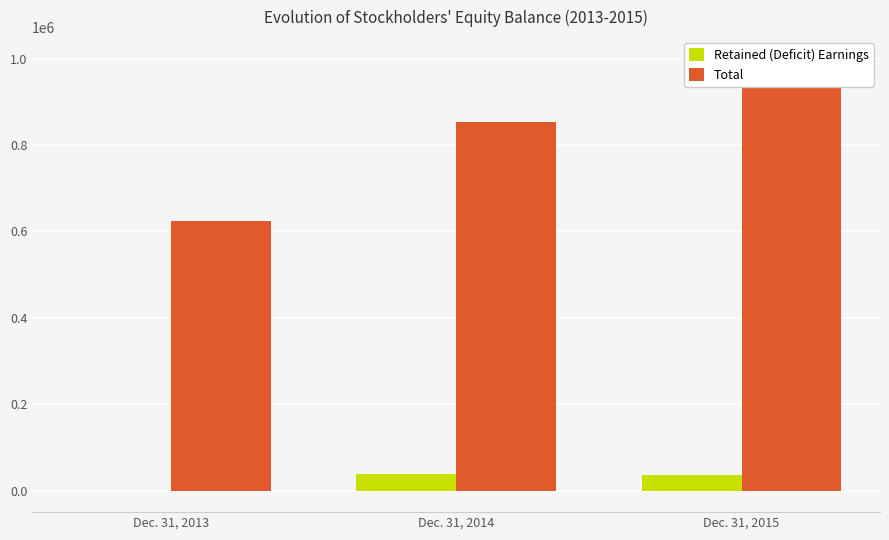

Which series has the largest range (max minus min)?

Total